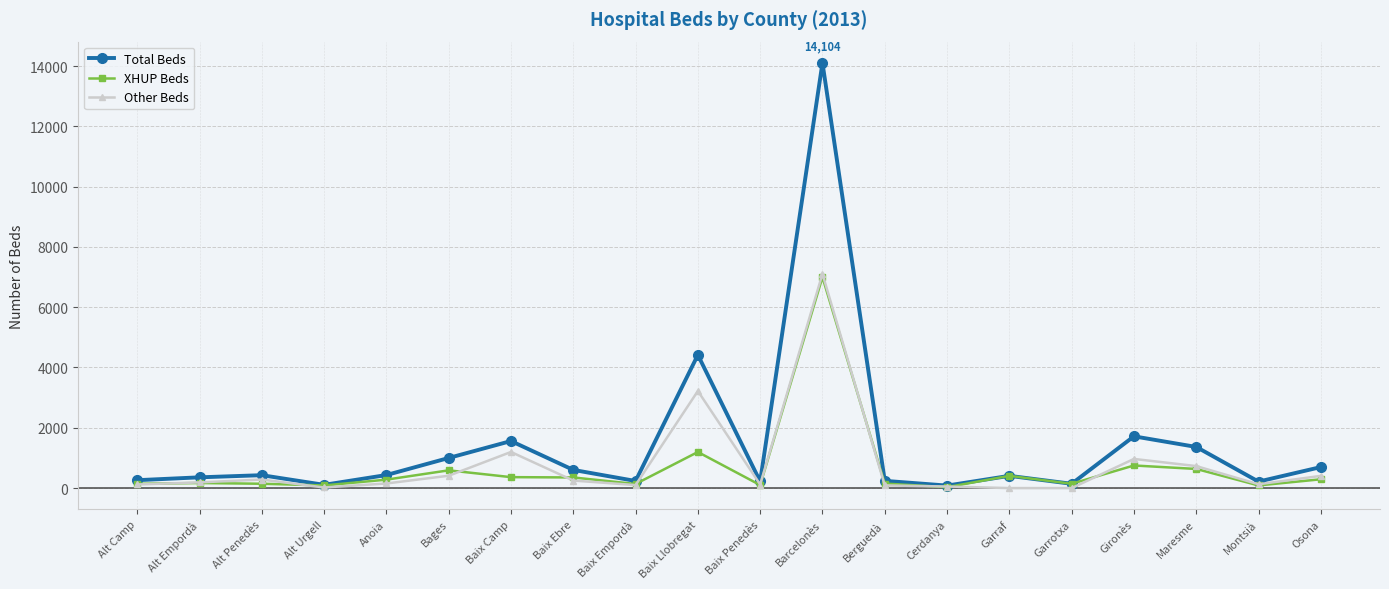

What are all the series names shown in the legend?

Total Beds, XHUP Beds, Other Beds